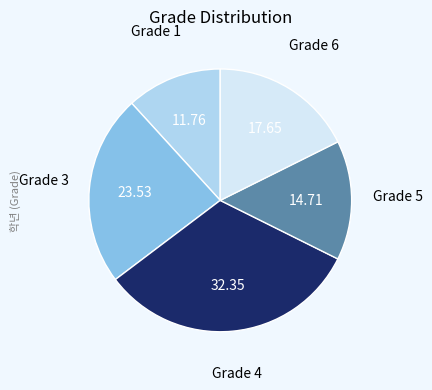

Rank the categories by value from lowest to highest.

Grade 1, Grade 5, Grade 6, Grade 3, Grade 4